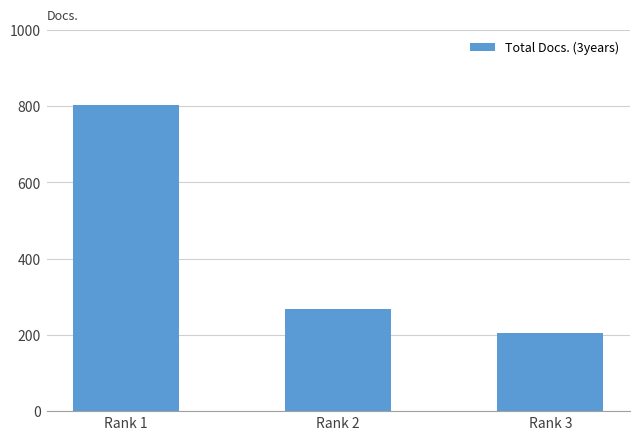

What is the difference between the maximum and second lowest values?

534